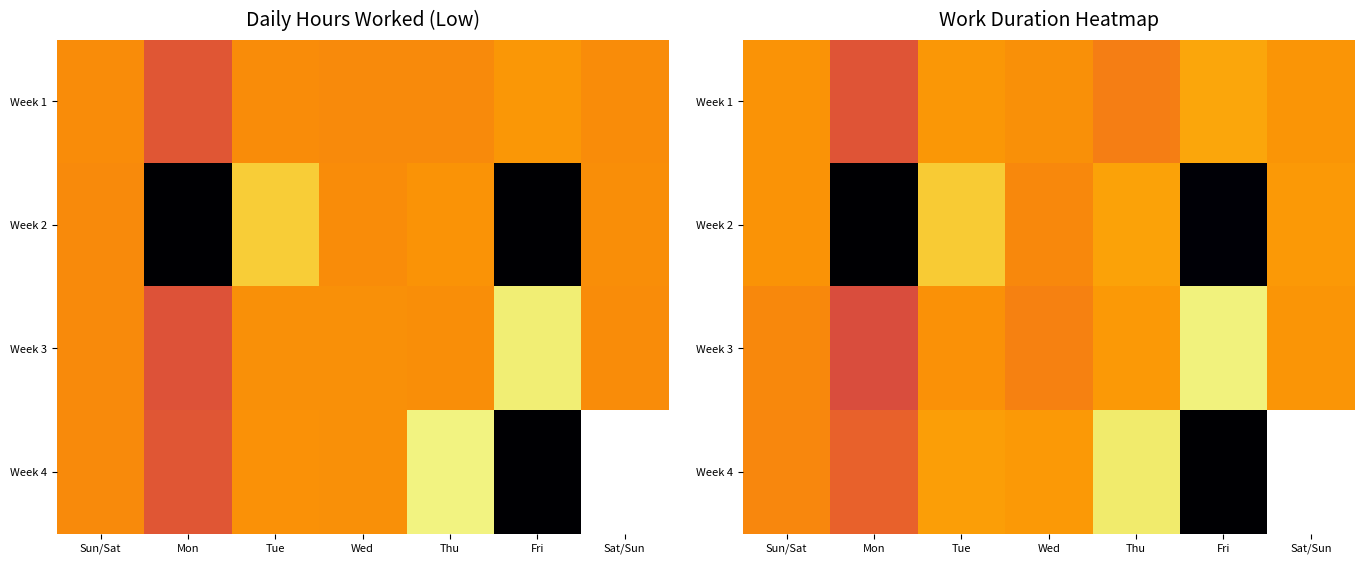

Which series has the largest total across all categories?

Week 3